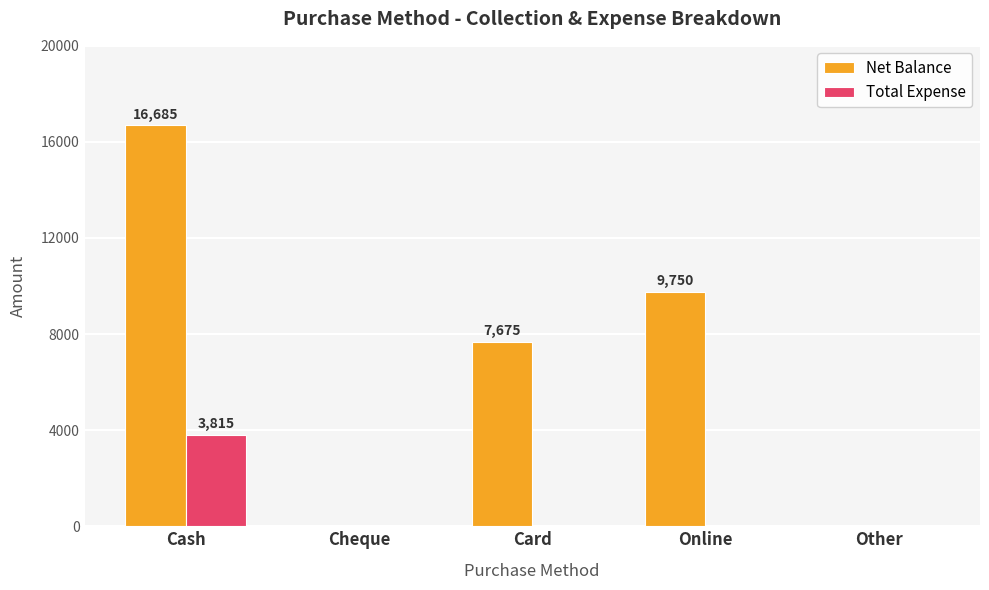

Read the Total Expense value at Cash, to the nearest 50.

3800